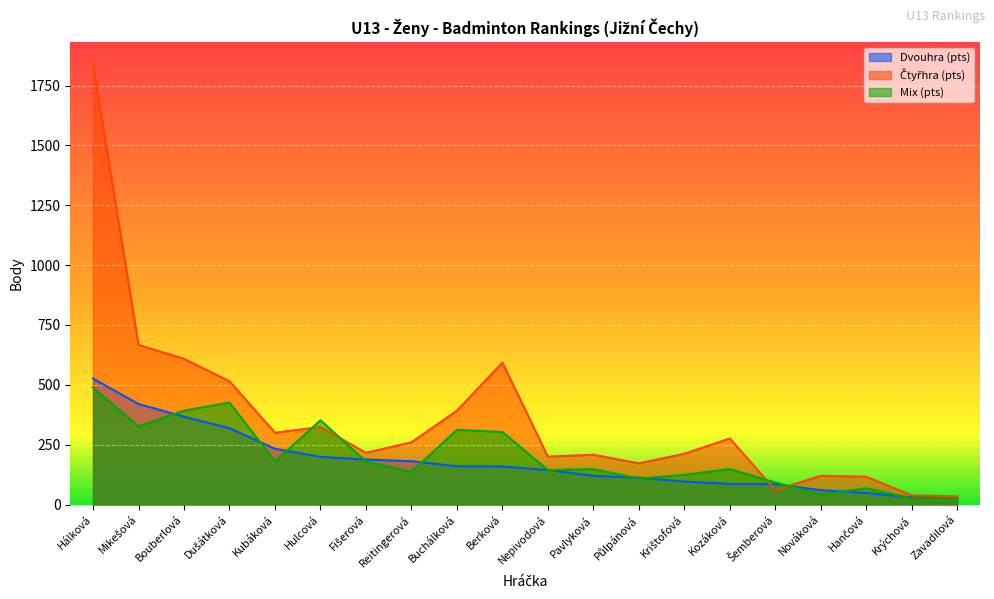

What is the smallest value displayed?

26